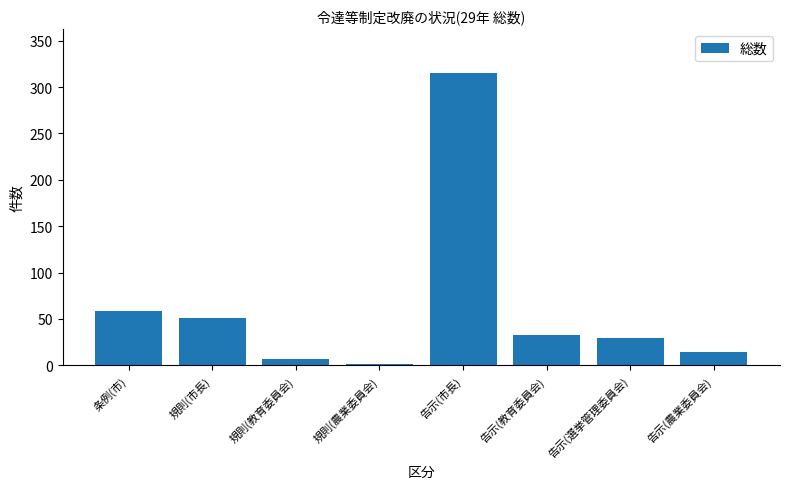

The value at 規則(市長) is 51. True or false?

True